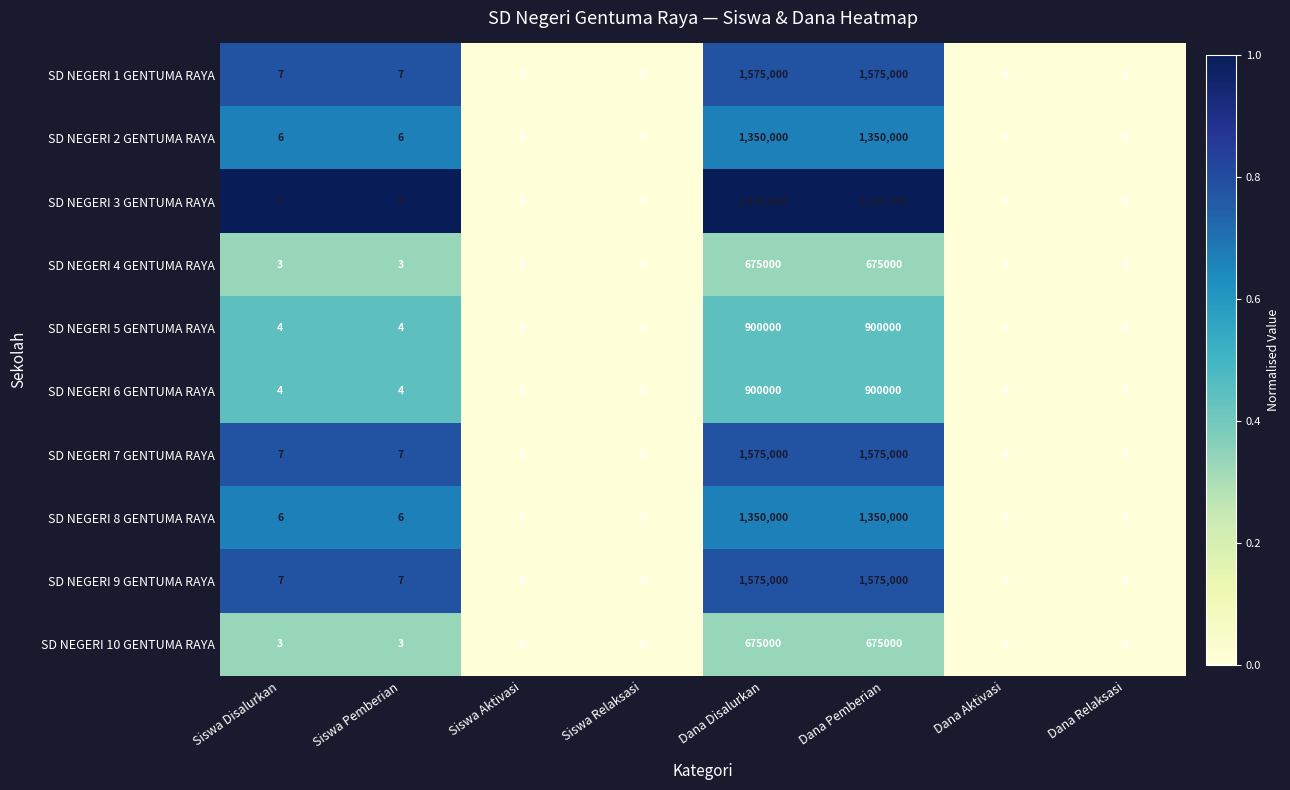

Count the number of categories in the chart.

8